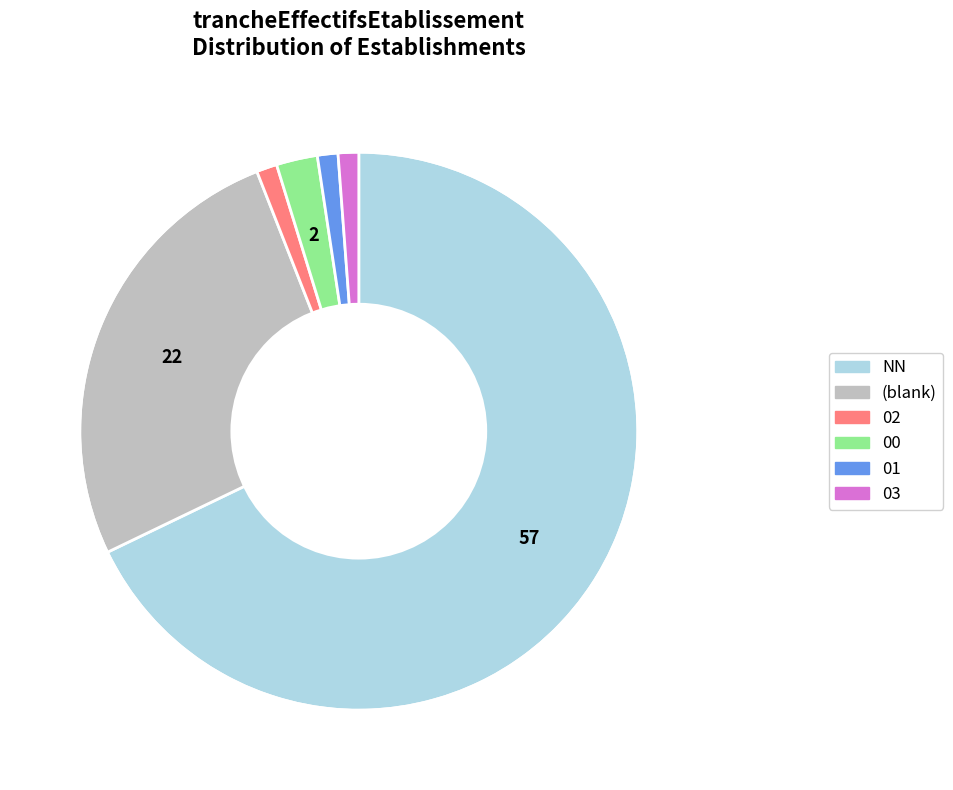

Is there any slice that represents more than half of the pie?

Yes